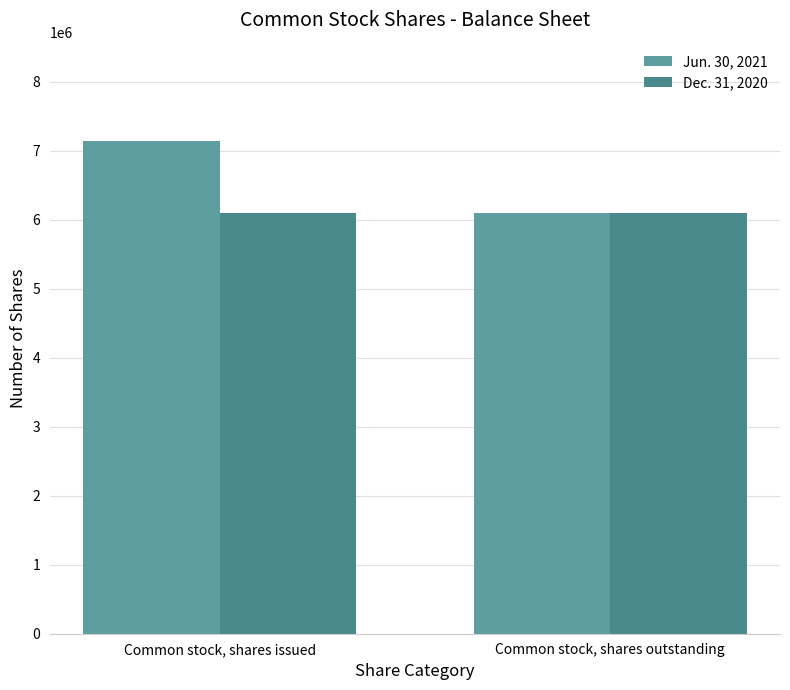

List the labels in order of Dec. 31, 2020 value, largest first.

Common stock, shares issued, Common stock, shares outstanding